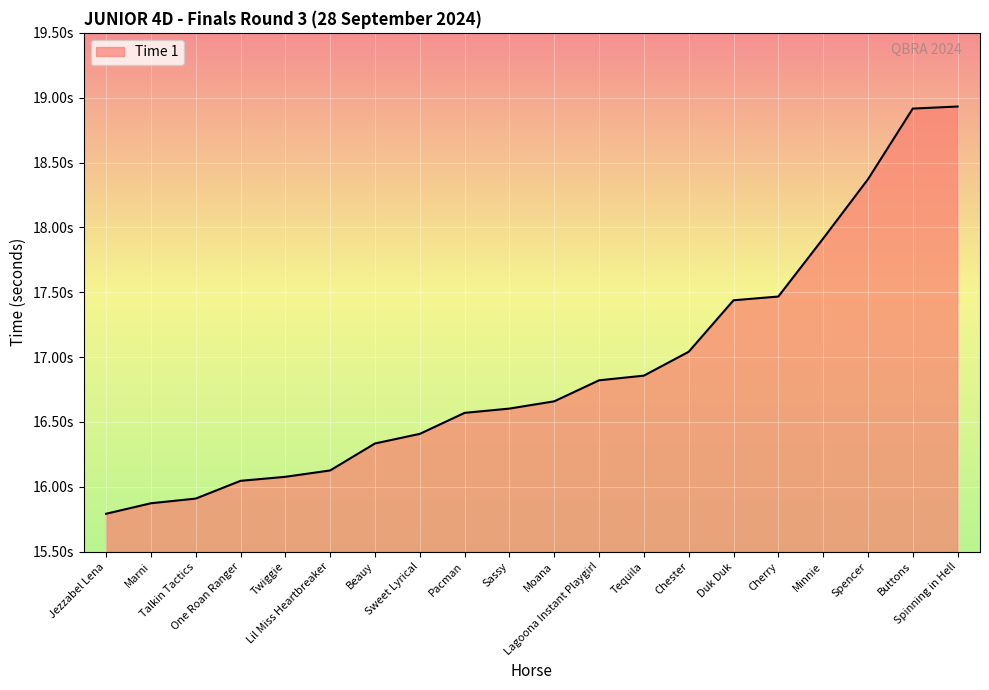

Between Lagoona Instant Playgirl and Chester, which is larger?

Chester